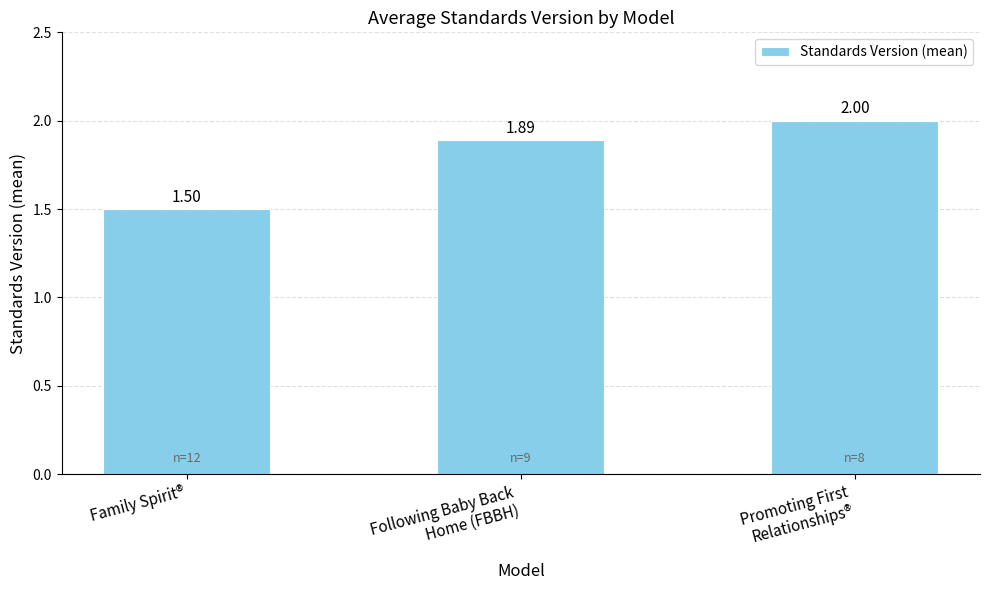

Between Promoting First
Relationships® and Family Spirit®, which is larger?

Promoting First
Relationships®